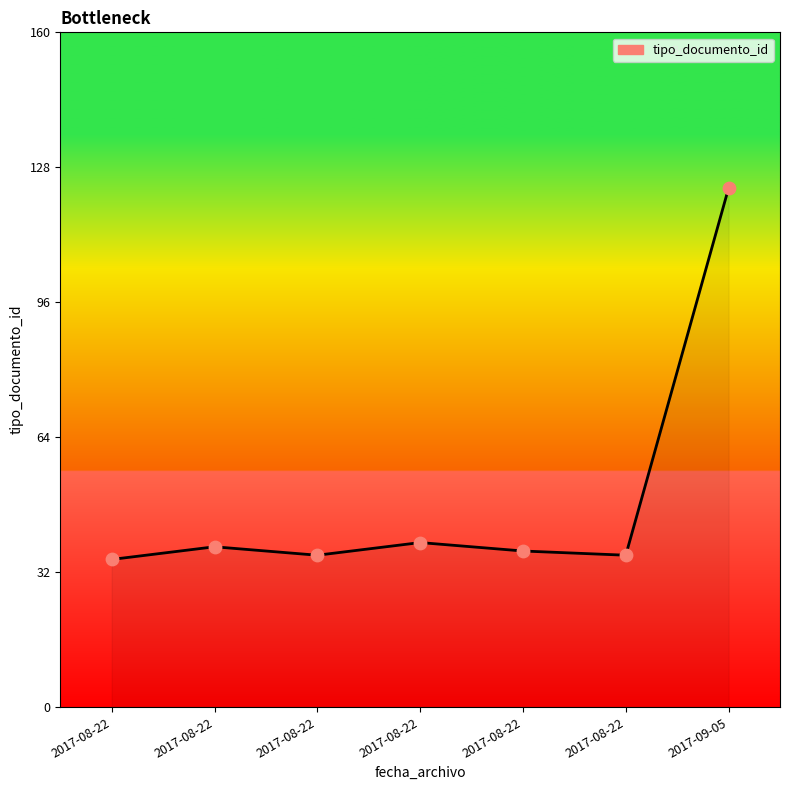

What is the change in value from 2017-08-22 to 2017-09-05?

+87